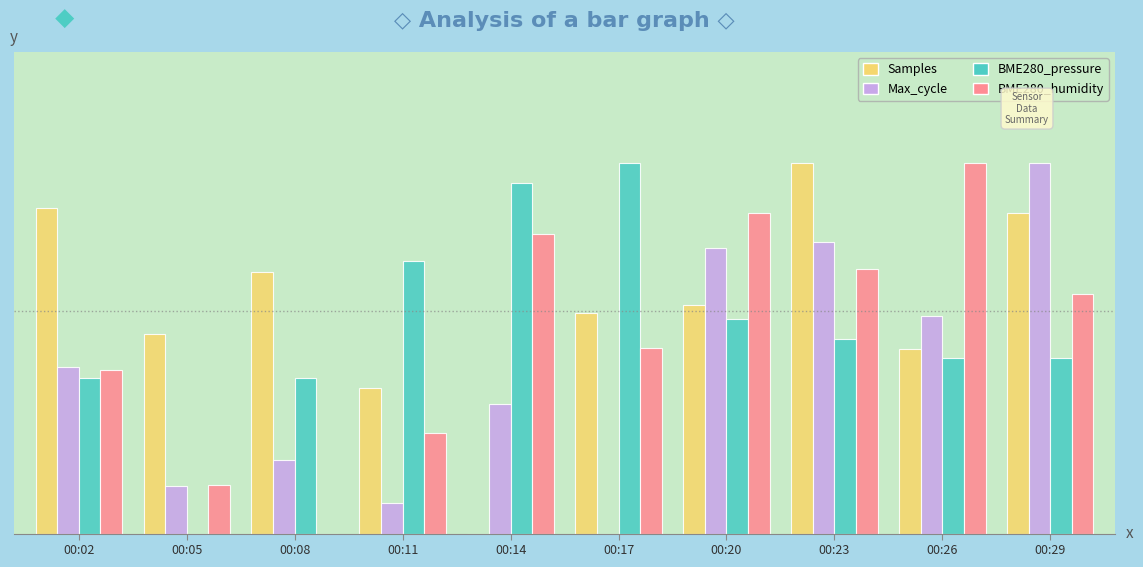

Are the bars horizontal?

No